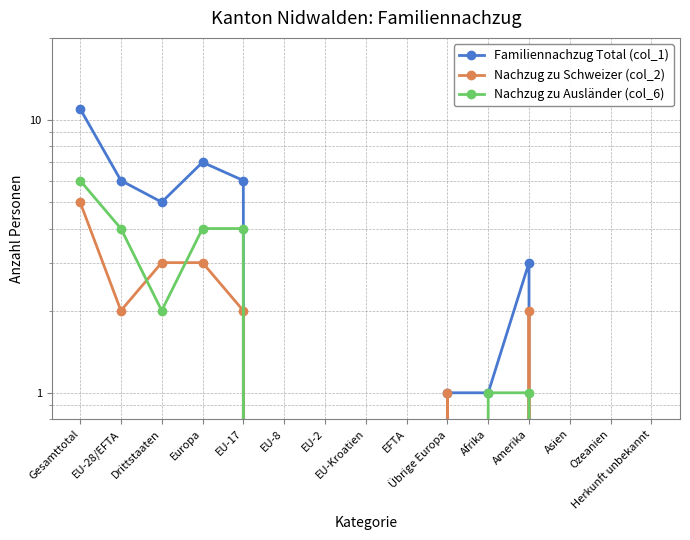

At which category does Nachzug zu Schweizer (col_2) reach its first local valley?

EU-28/EFTA